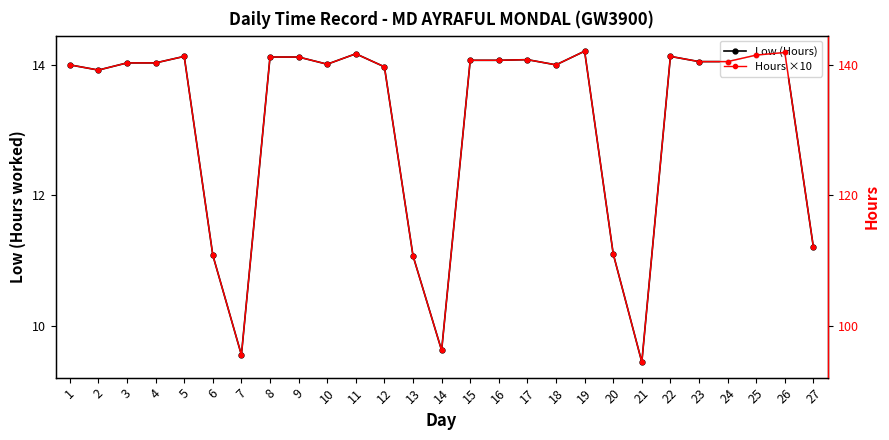

True or false: Low (Hours) and Hours ×10 cross at least once.

False